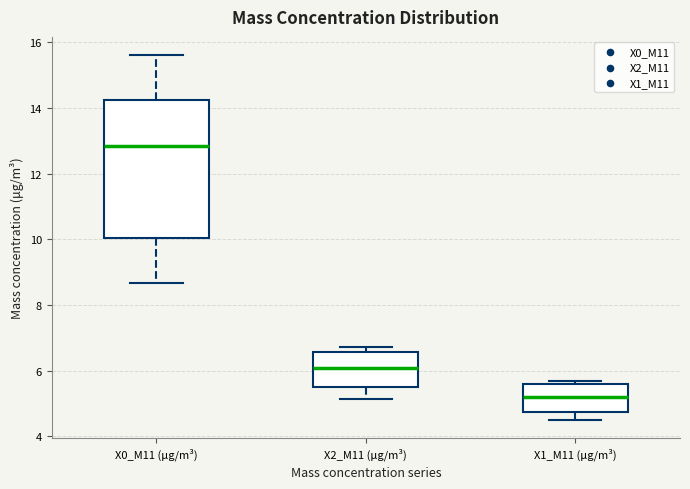

Reading left to right, transcribe this box plot: for each box, give where its median line is, the range the box spans, and where its two whiskers end, as read against the y-axis. The values are not printed on the chart, so give them approximately, as read against the axis.

X0_M11 (μg/m³): median 12.8, box 10.0 to 14.2, whiskers 8.6 to 15.6
X2_M11 (μg/m³): median 6.0, box 5.6 to 6.6, whiskers 5.2 to 6.8
X1_M11 (μg/m³): median 5.2, box 4.8 to 5.6, whiskers 4.6 to 5.6 (just above the box's upper edge)